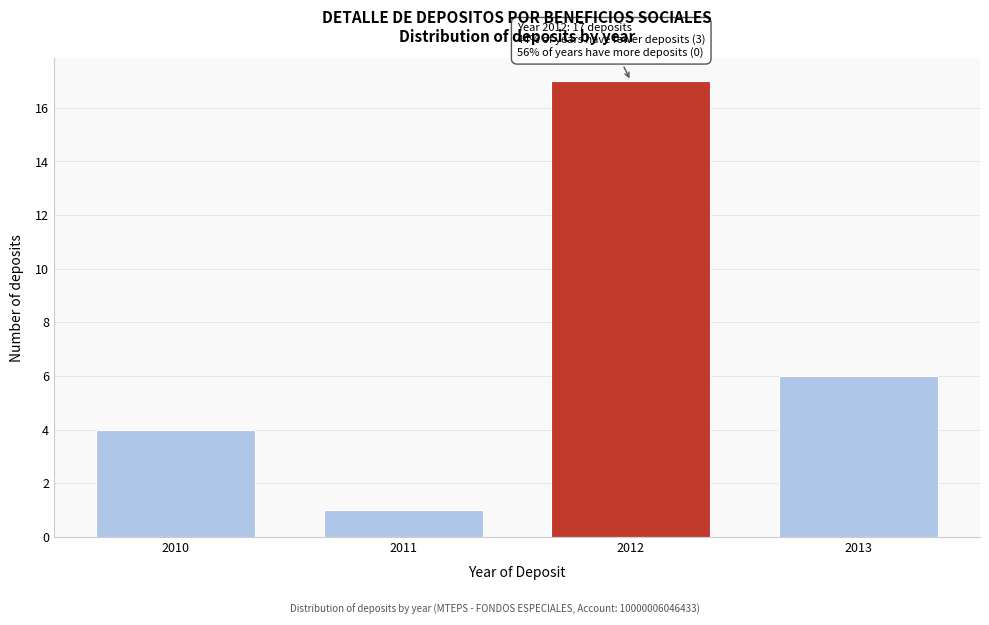

Reading left to right, extract all data points from this chart.

2010=4	2011=1	2012=17	2013=6